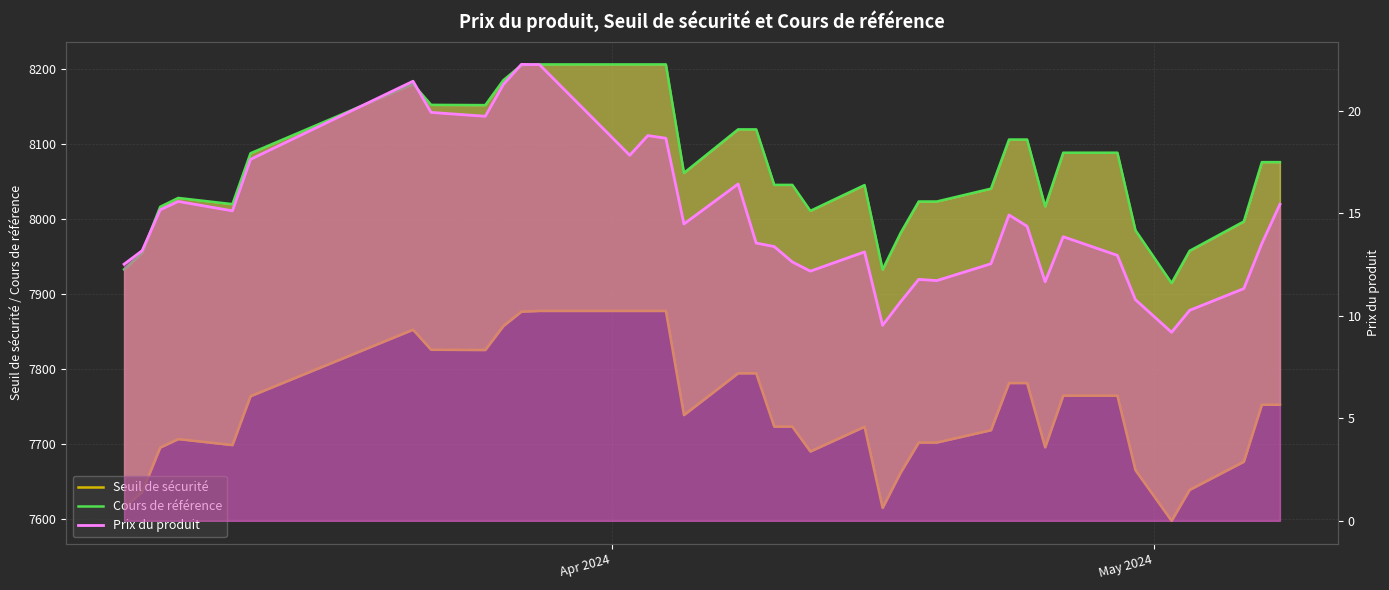

In Cours de référence, how many points are lower than both neighbors (excluding endpoints)?

7